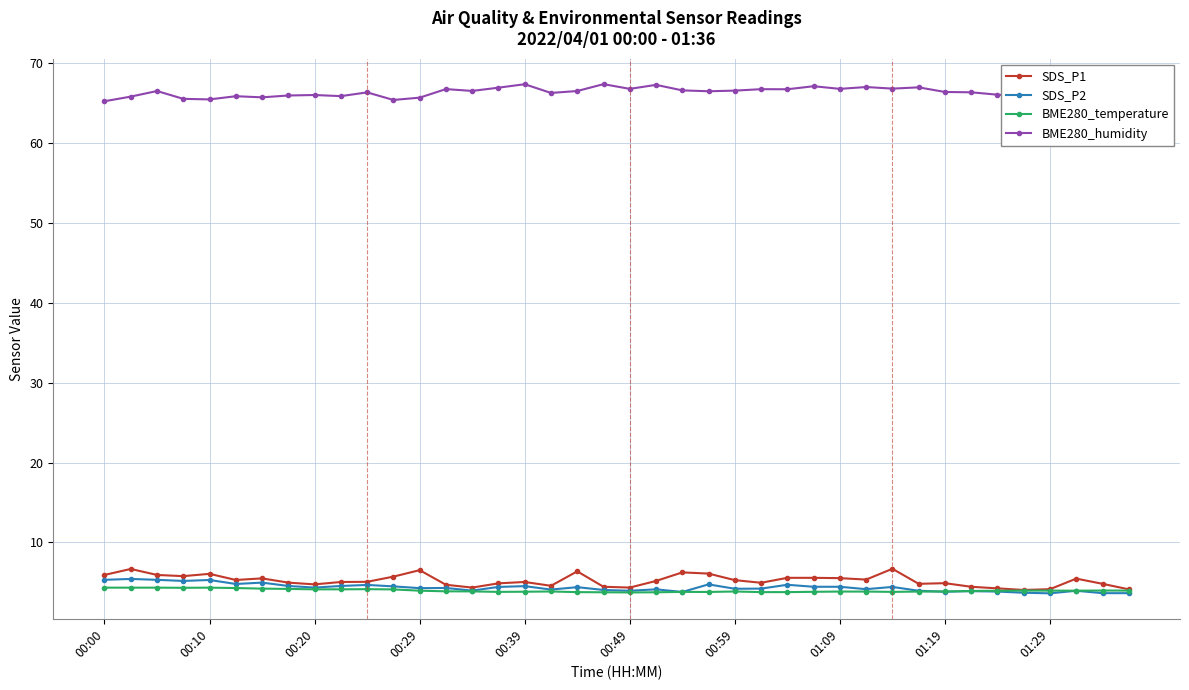

What is the difference between the maximum and minimum values in the BME280_temperature series?

0.6